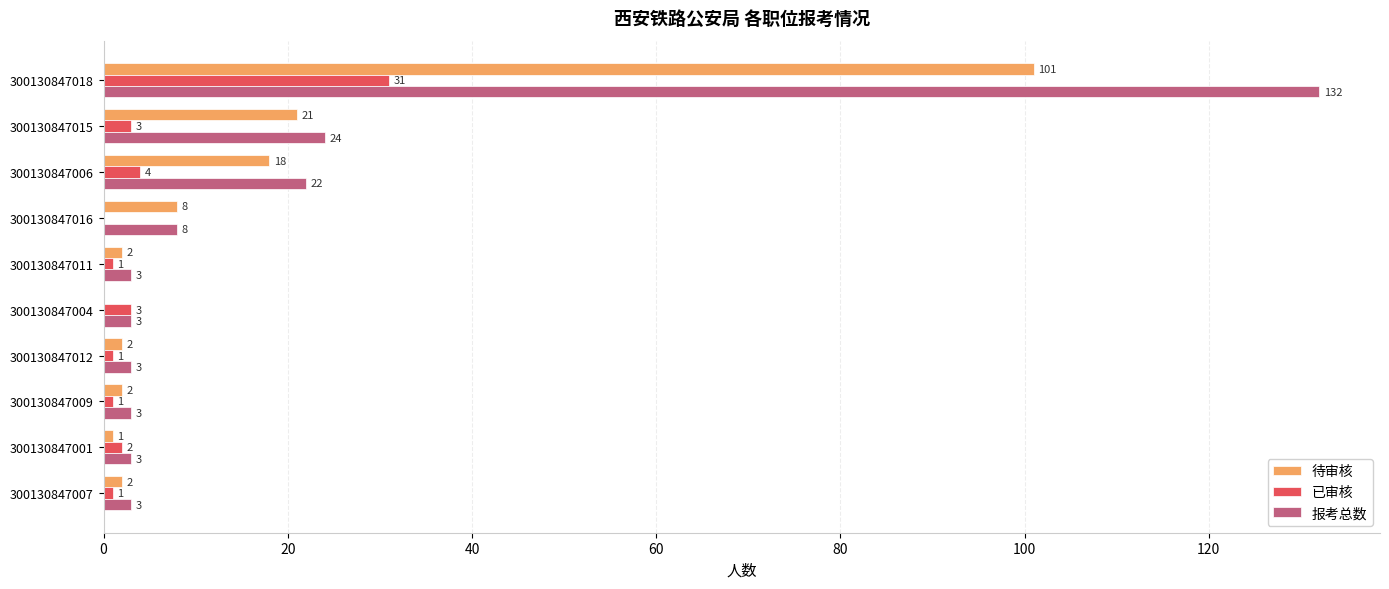

What are all the series names shown in the legend?

待审核, 已审核, 报考总数